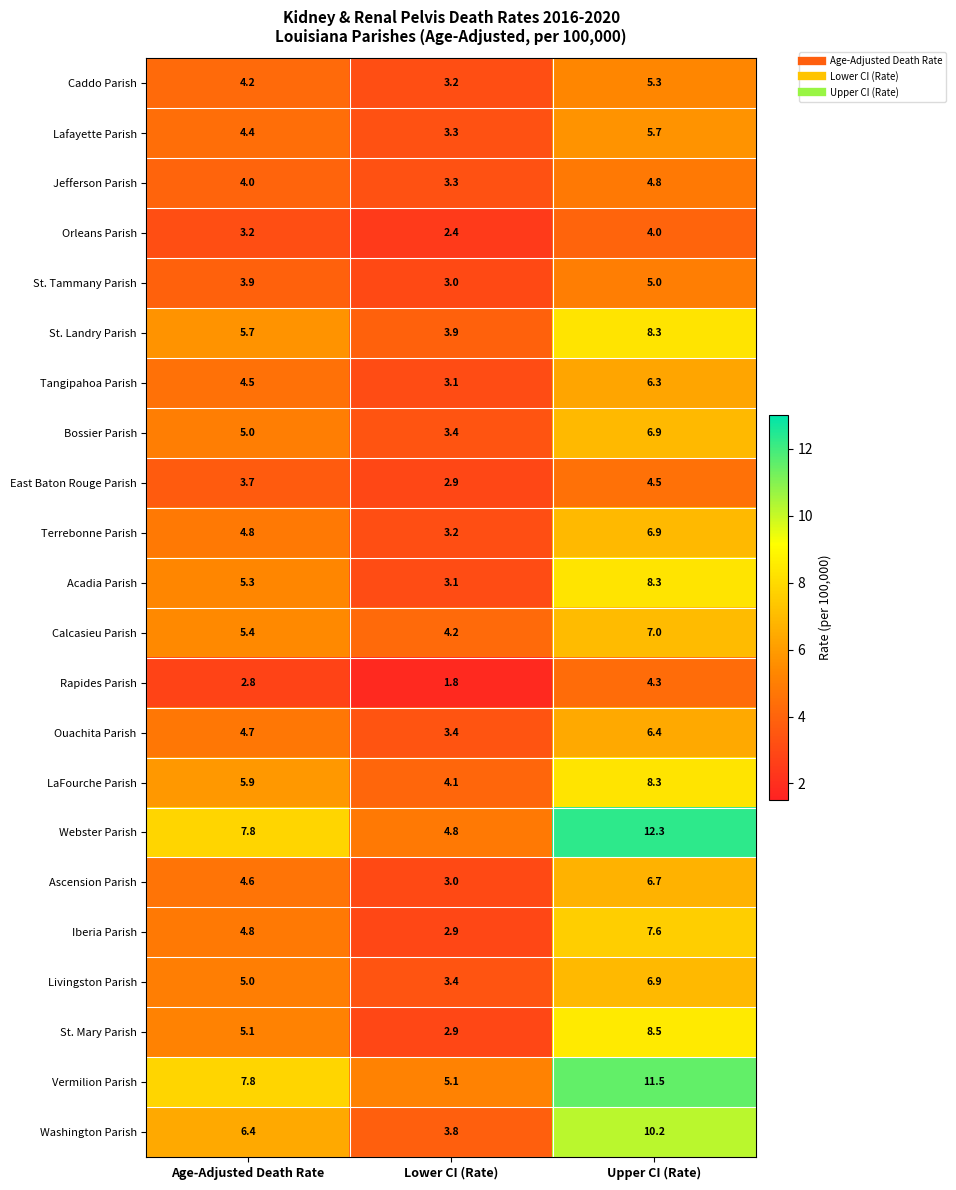

At which category is the sum across all series the highest?

Upper CI (Rate)